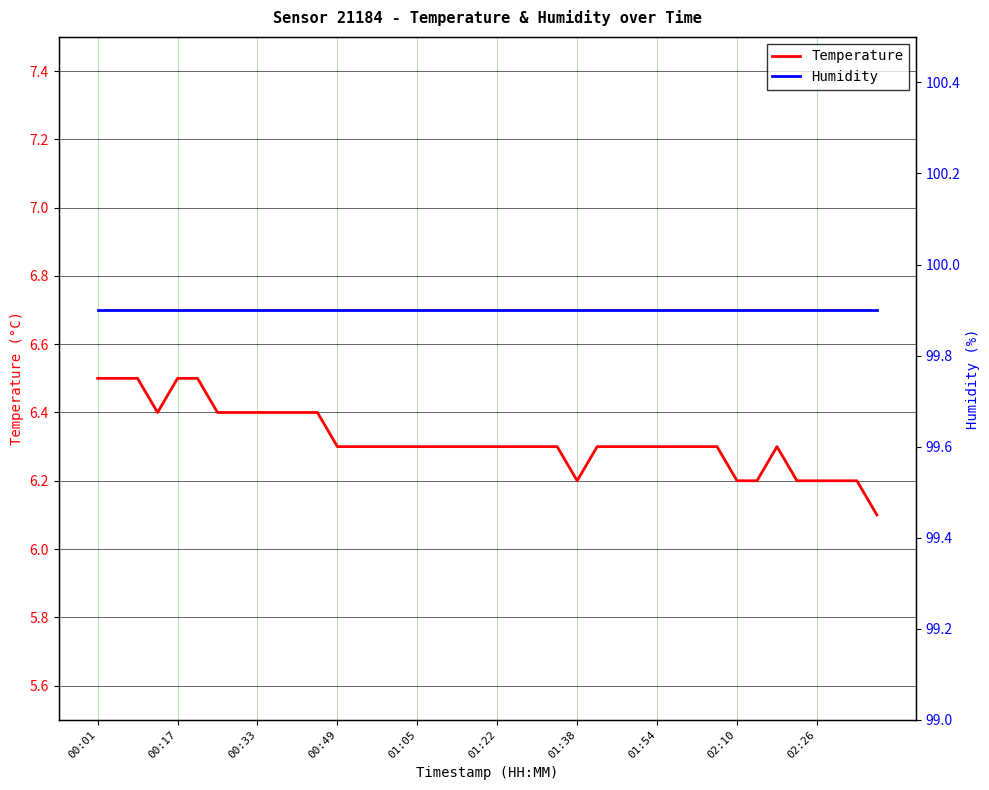

How many lines are shown in the chart?

2